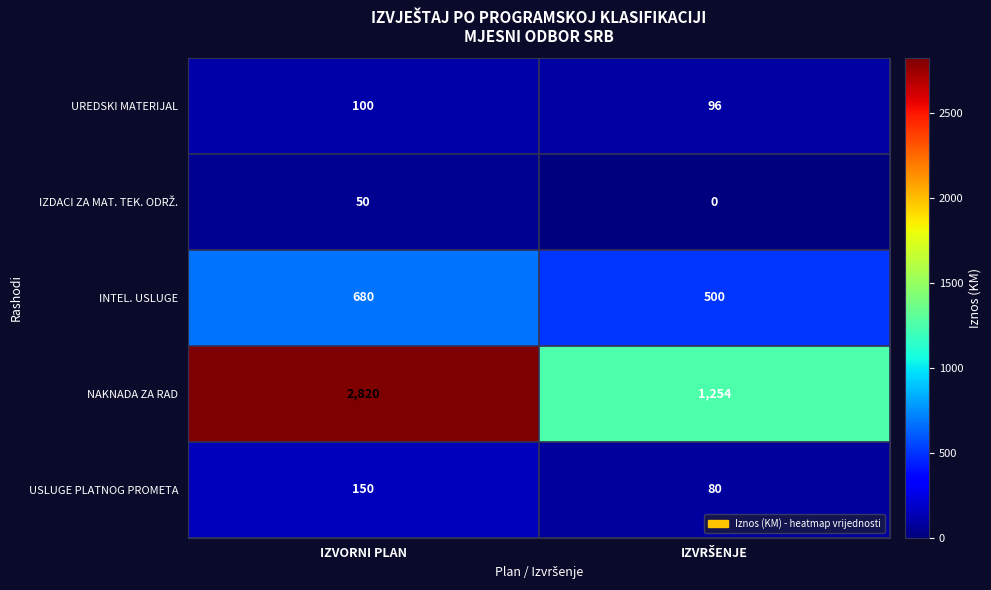

Which series has the largest total across all categories?

NAKNADA ZA RAD